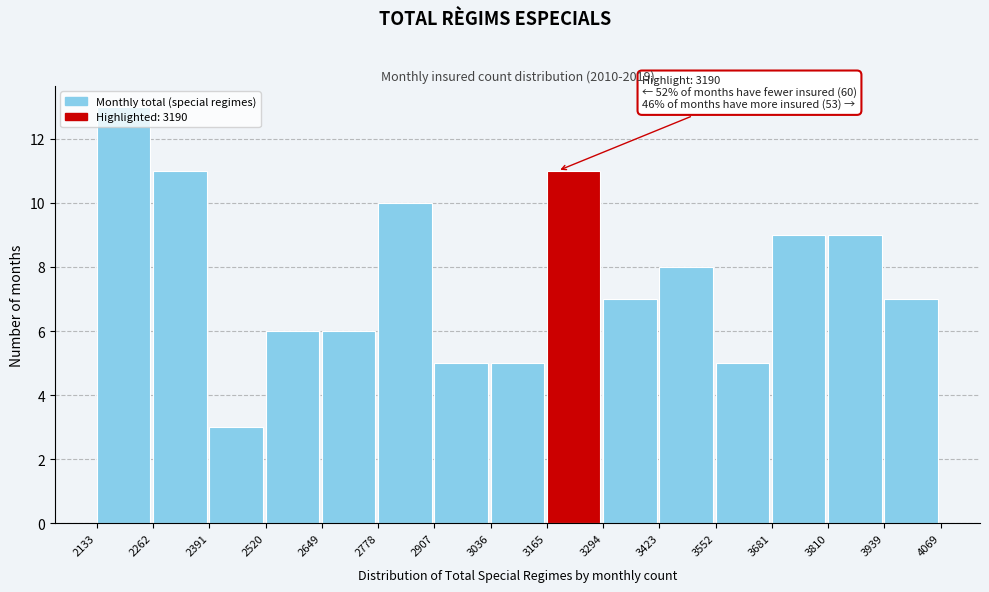

Which range on the x-axis has the tallest bar?

2133 to 2262